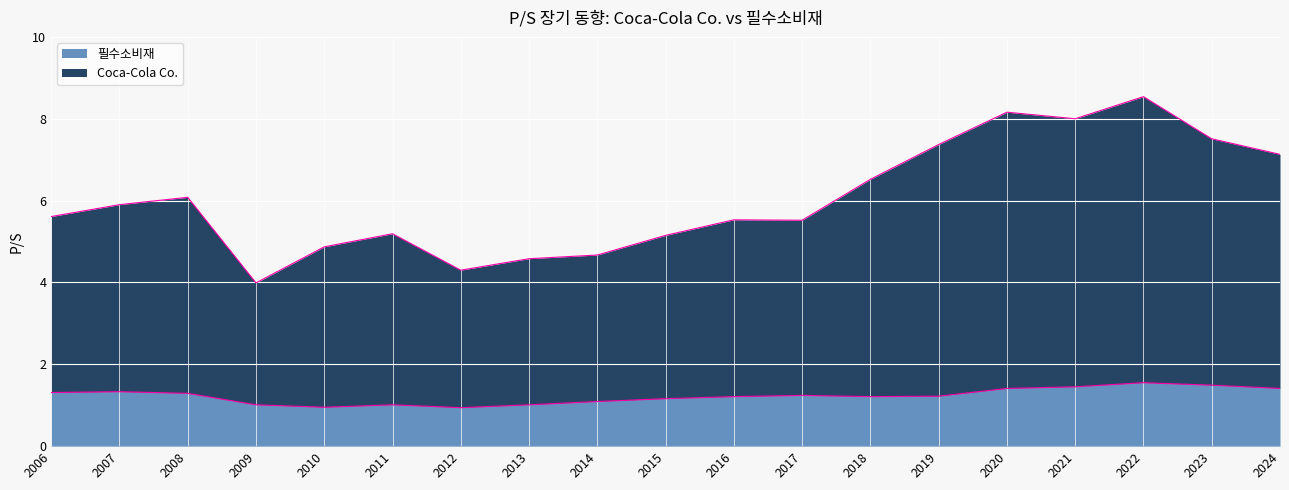

The 필수소비재 series shows 2.3 at 2021. True or false?

False